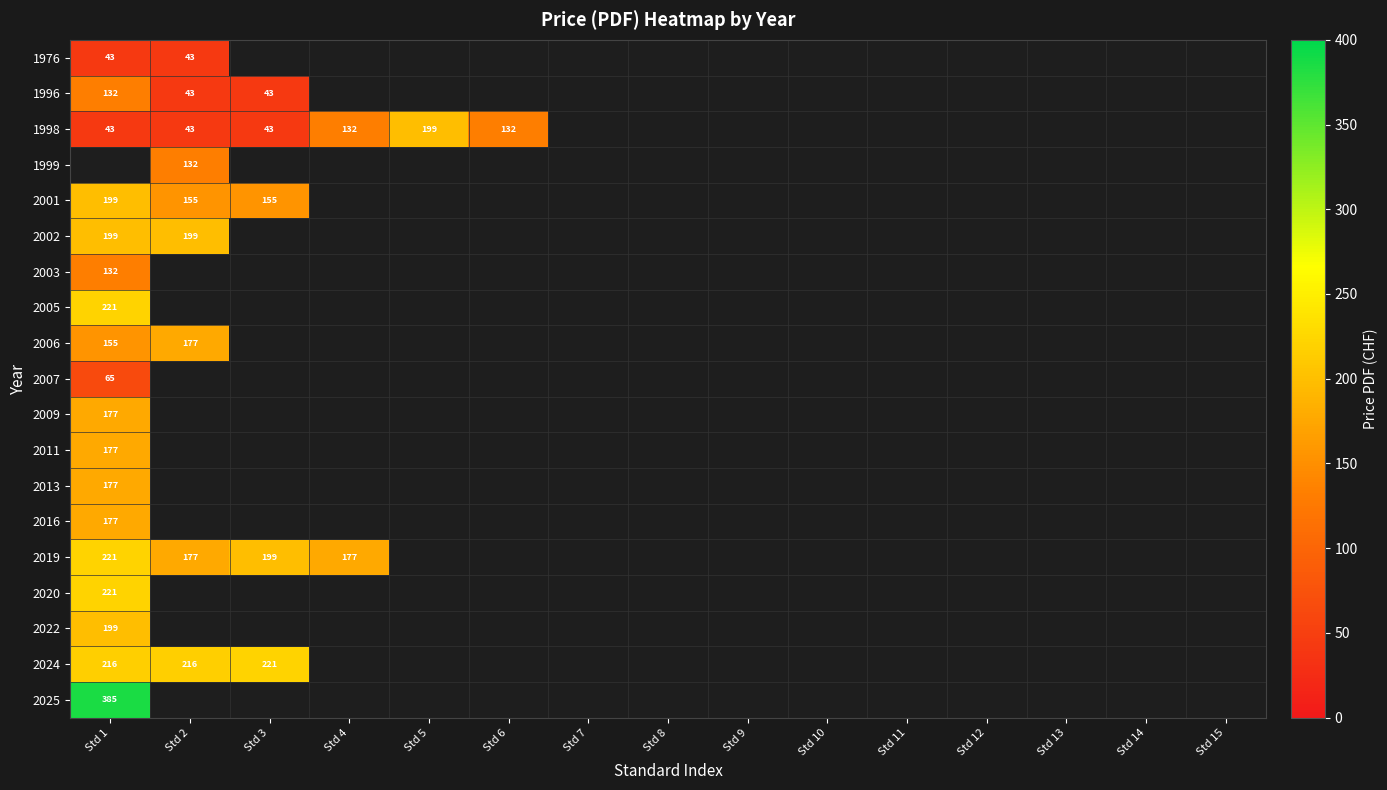

How many positive values does the 2016 series have?

1